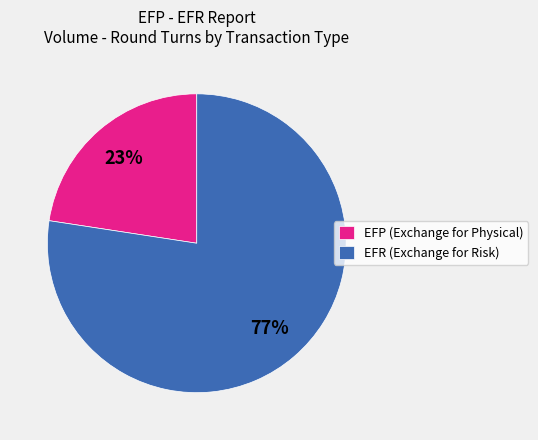

To the nearest percent, what percentage of the pie is EFP (Exchange for Physical)?

23%